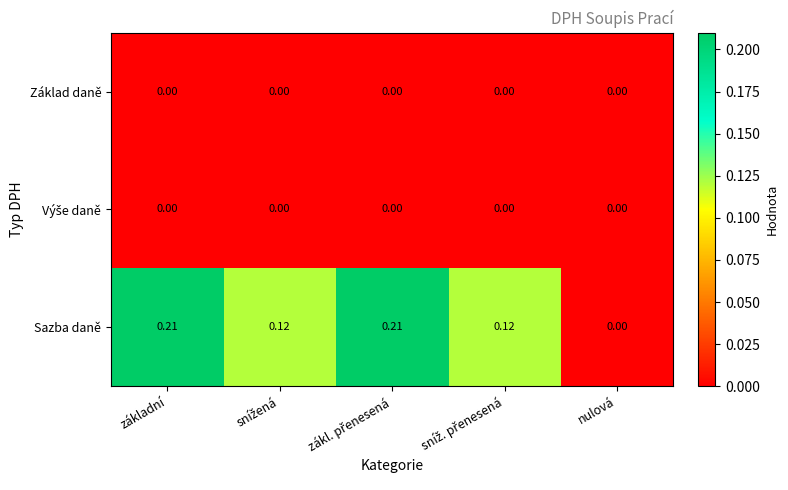

Which series has the largest range (max minus min)?

Sazba daně